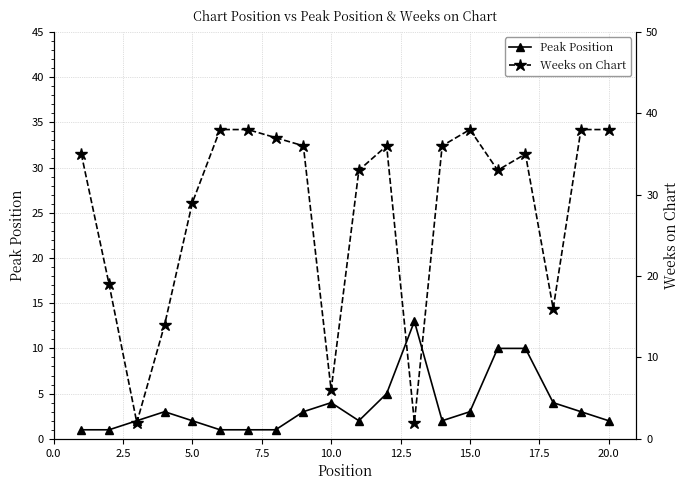

Reading left to right, what are all the values shown in this chart?

Peak Position: 1	1	2	3	2	1	1	1	3	4	2	5	13	2	3	10	10	4	3	2
Weeks on Chart: 35	19	2	14	29	38	38	37	36	6	33	36	2	36	38	33	35	16	38	38